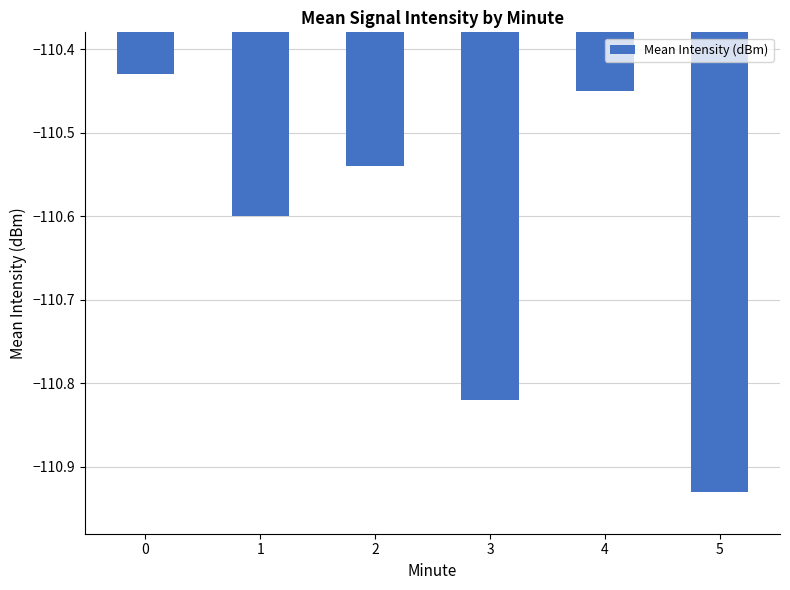

Is it true that the value at 4 is -49.1?

False